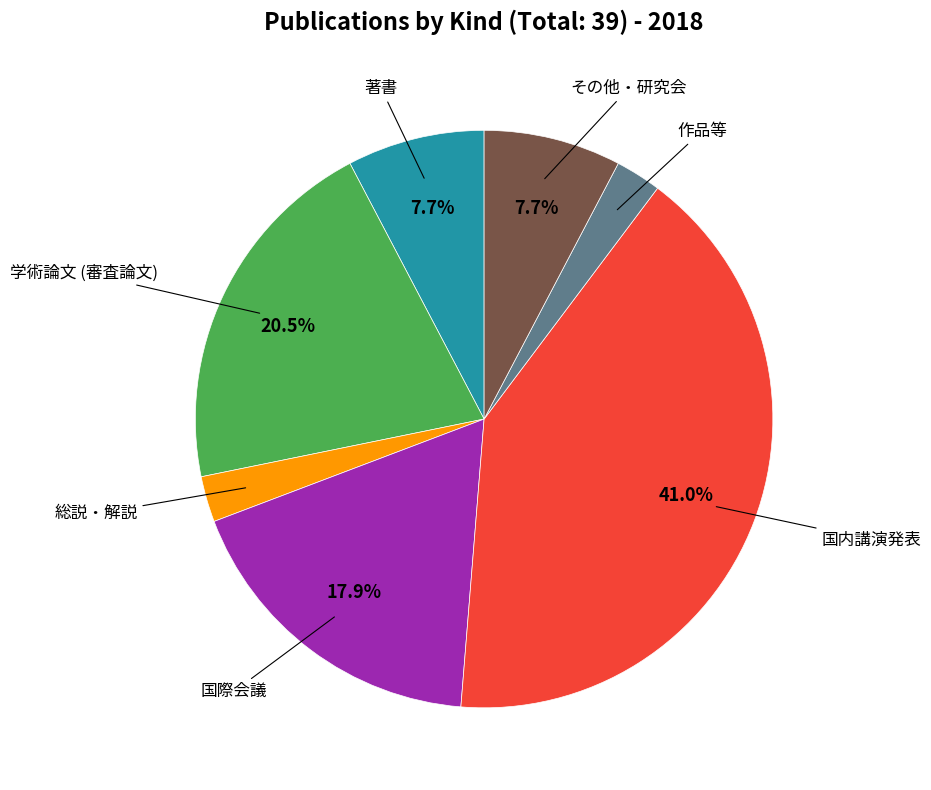

Is there a majority slice in this chart?

No